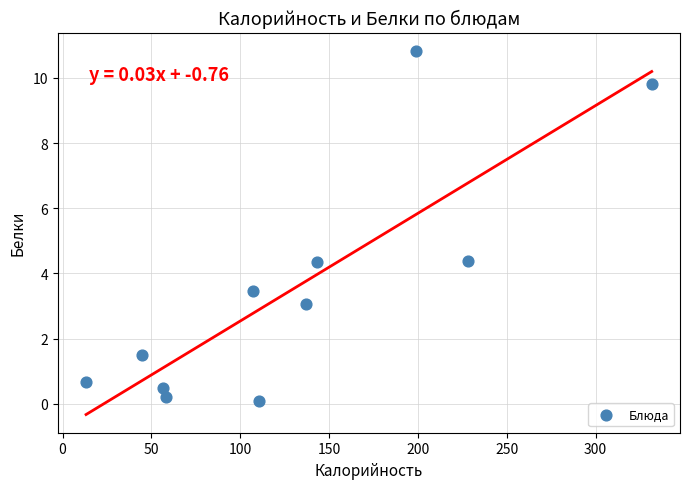

What is the range of X values (max minus min)?

318.4